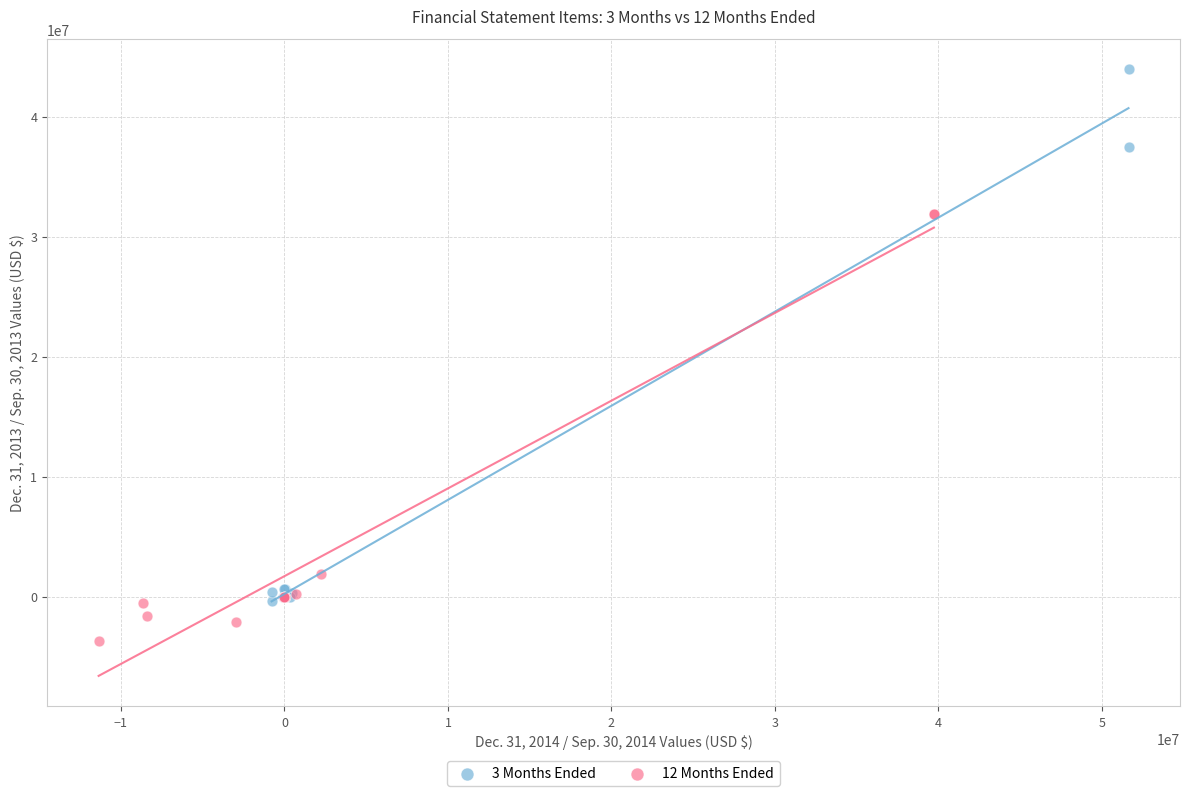

Which series reaches the maximum Y coordinate?

3 Months Ended